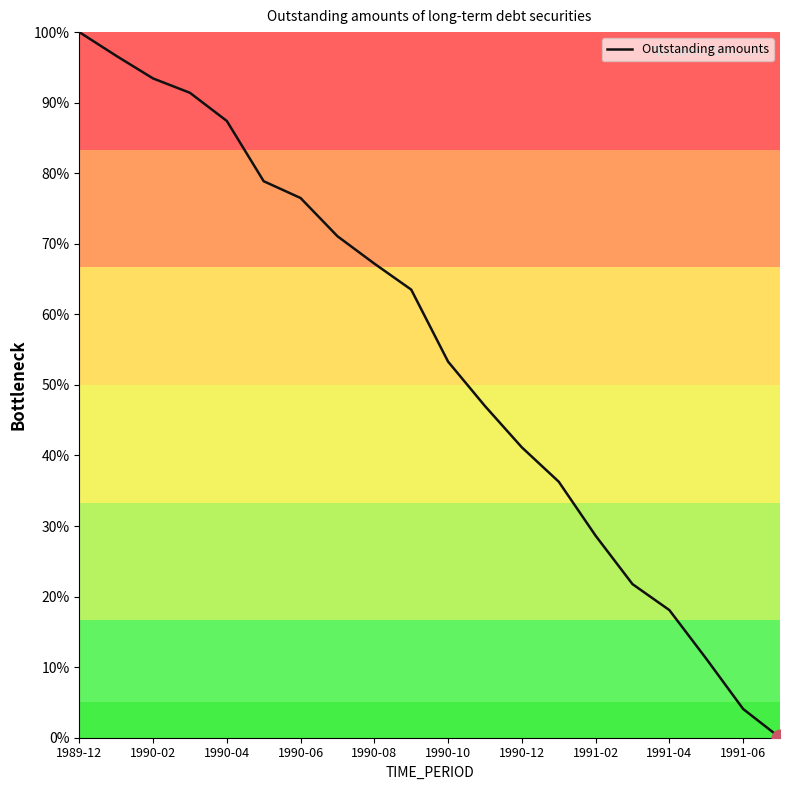

What is the greatest value displayed?

100.0